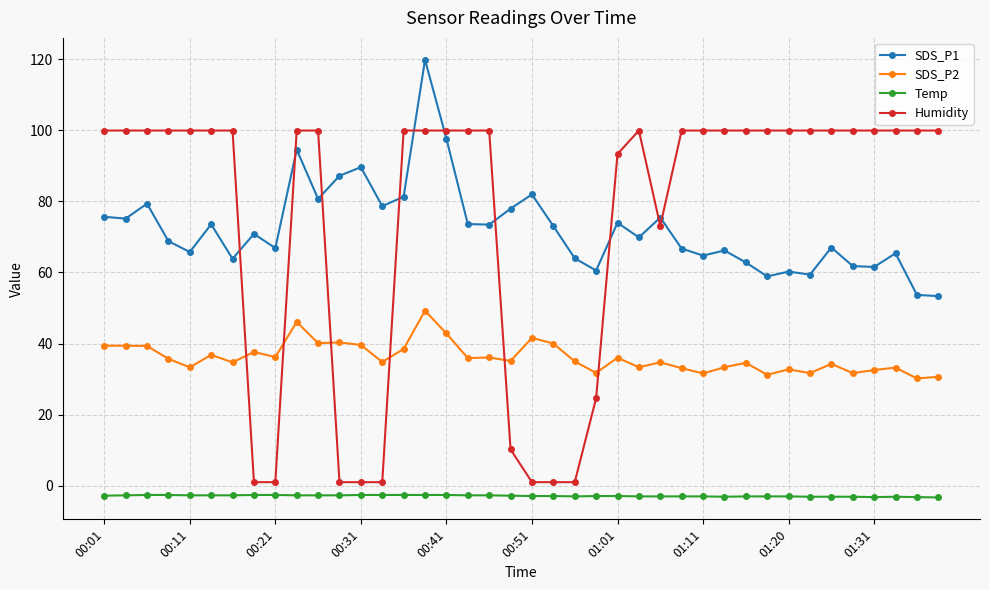

What are all the series names shown in the legend?

SDS_P1, SDS_P2, Temp, Humidity